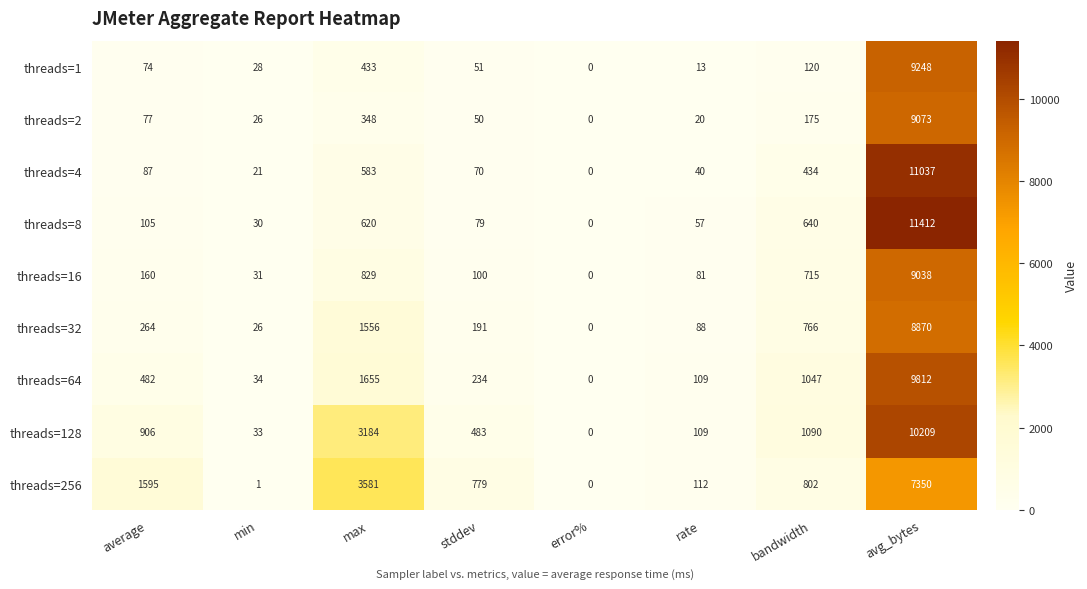

What is the difference between the maximum and second lowest values in the threads=64 series?

9778